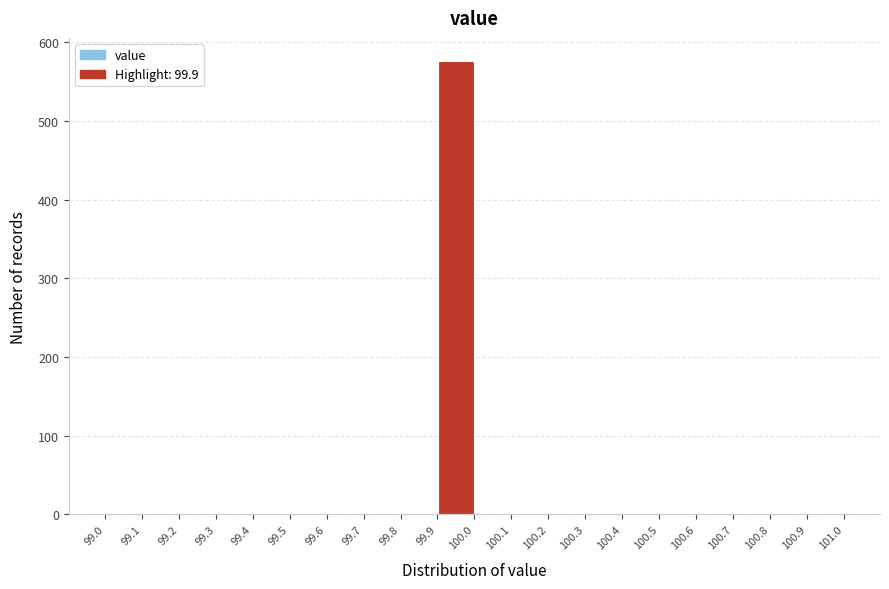

Which range on the x-axis has the tallest bar?

99.9 to 100.0